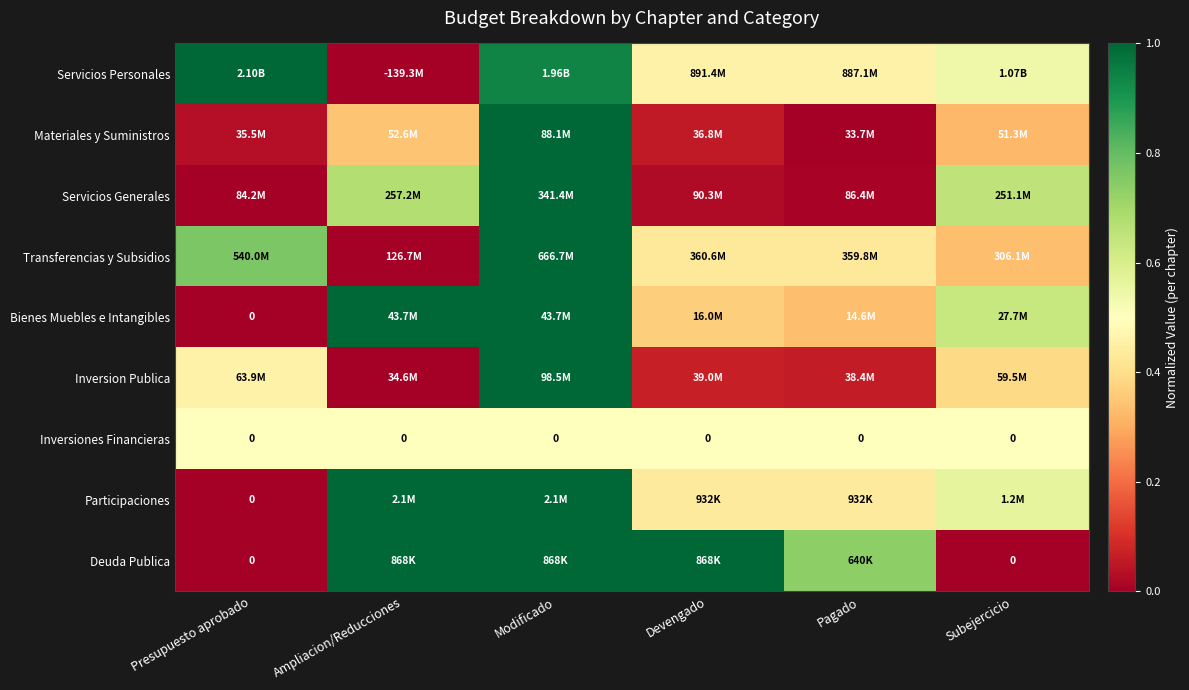

At which category is the sum across all series the highest?

Modificado